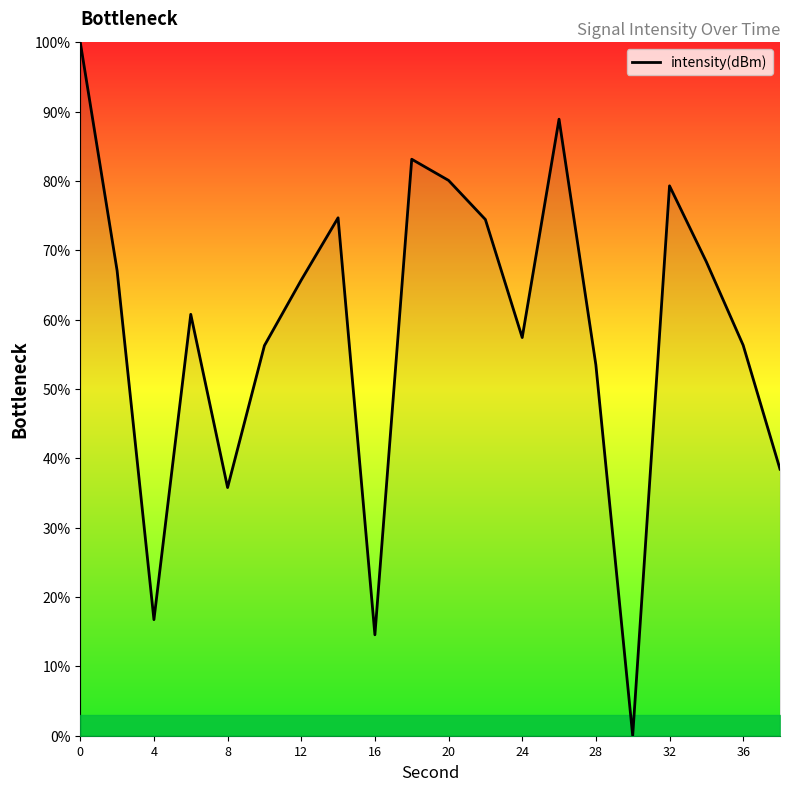

What is the difference between the maximum and minimum values?

100.0